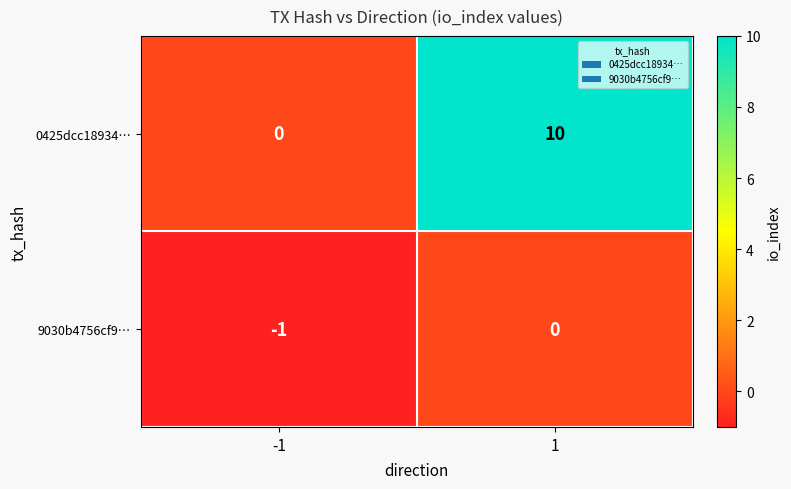

Which series has the widest spread of values?

0425dcc18934…